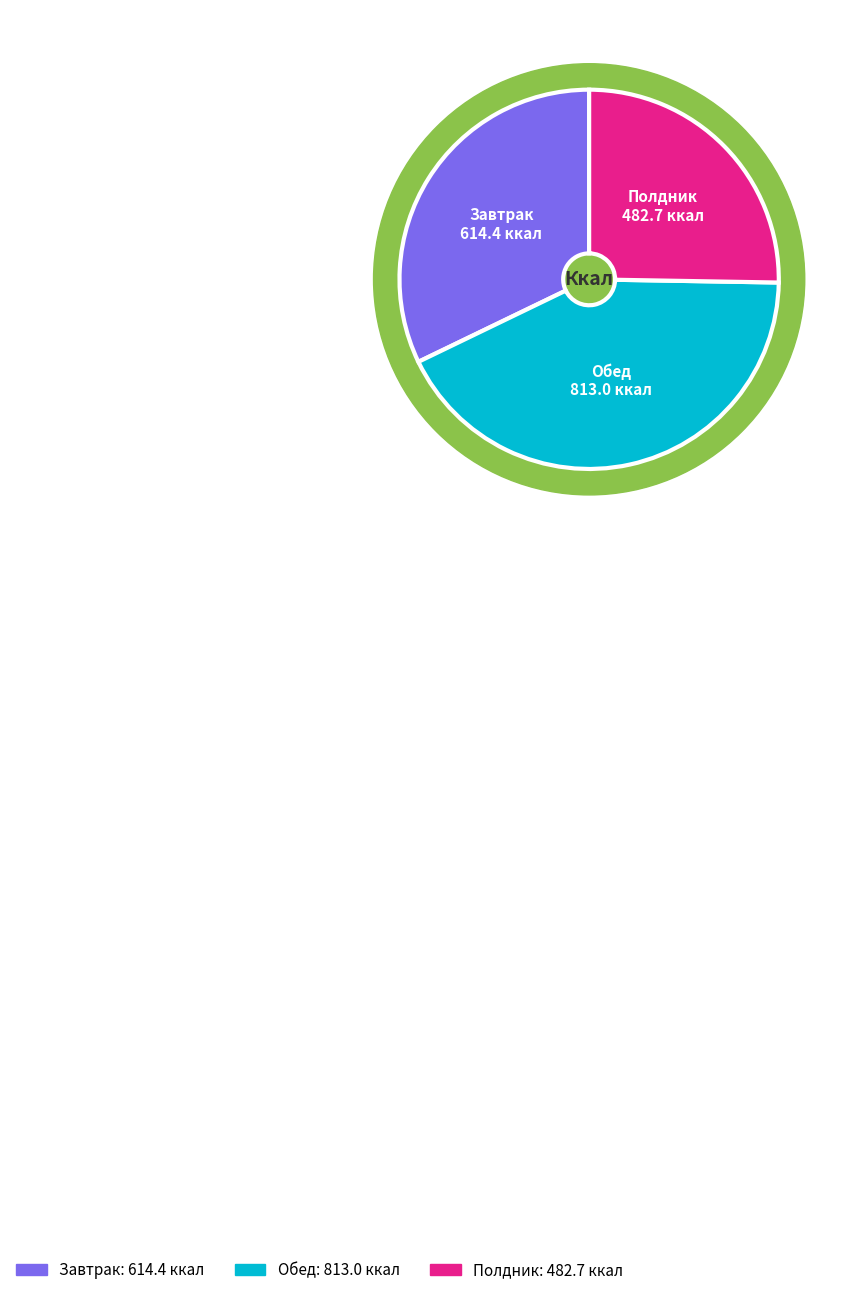

Approximately how many times larger is the value at Полдник compared to Обед?

0.6